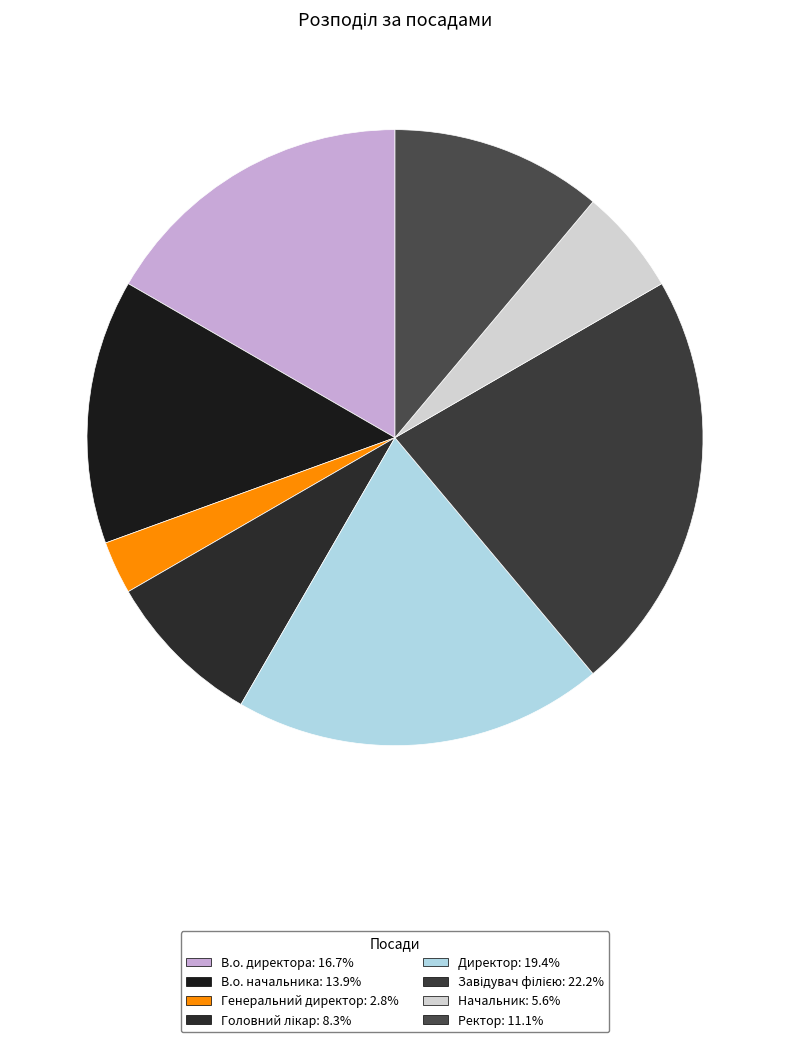

To the nearest percent, what percentage of the pie is Головний лікар?

8%